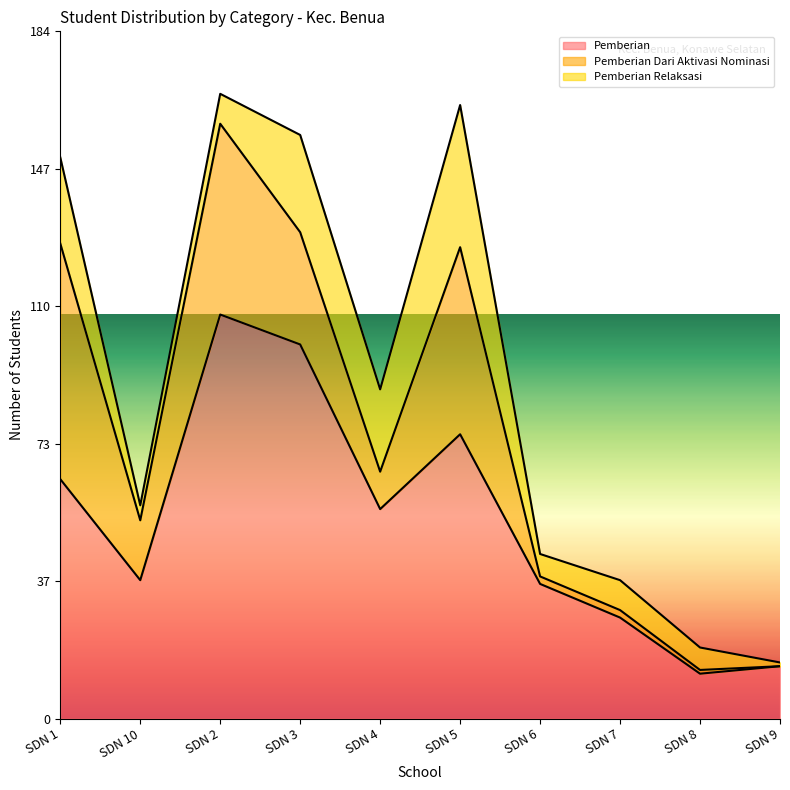

At which label is Pemberian closest to 60?

SD NEGERI 1 BENUA